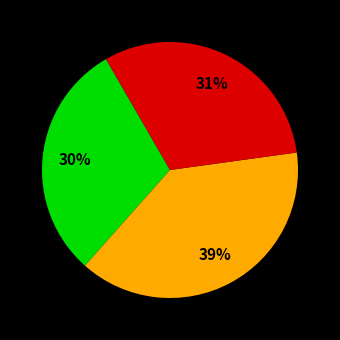

Is there any slice that represents more than half of the pie?

No